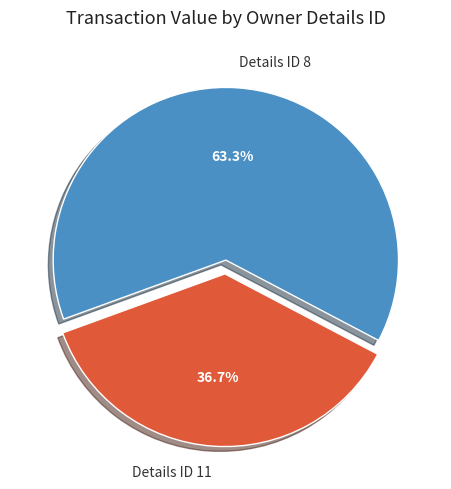

What is the majority slice?

Details ID 8